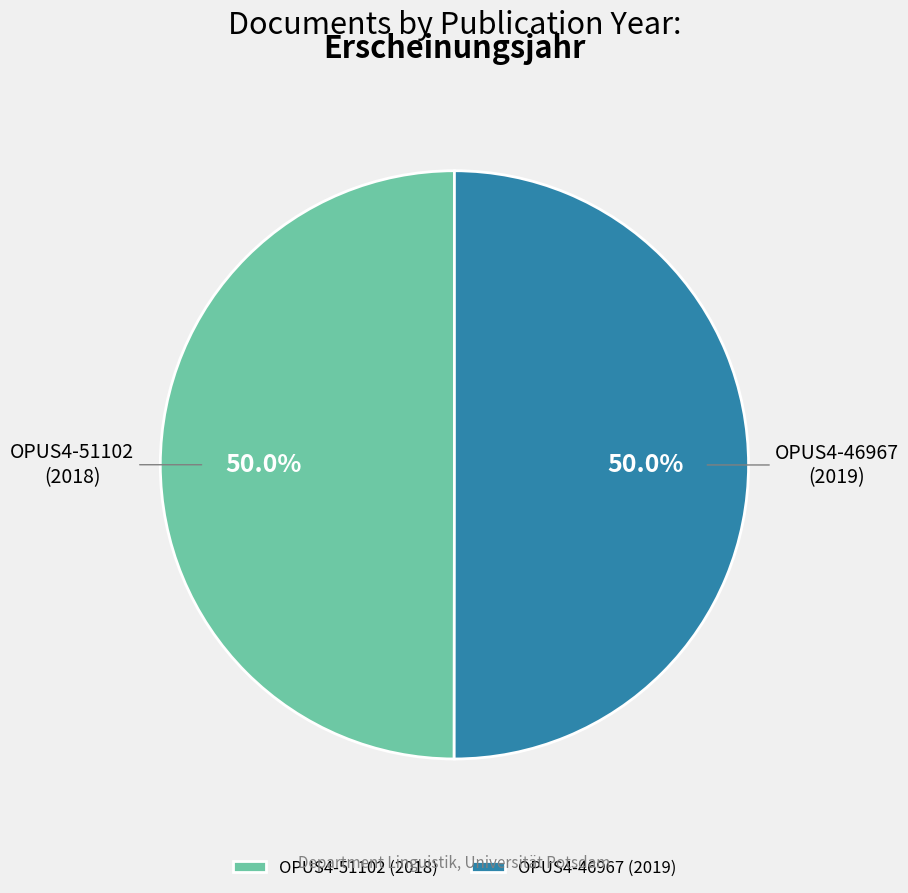

True or false: OPUS4-46967 accounts for 50% of the total.

True